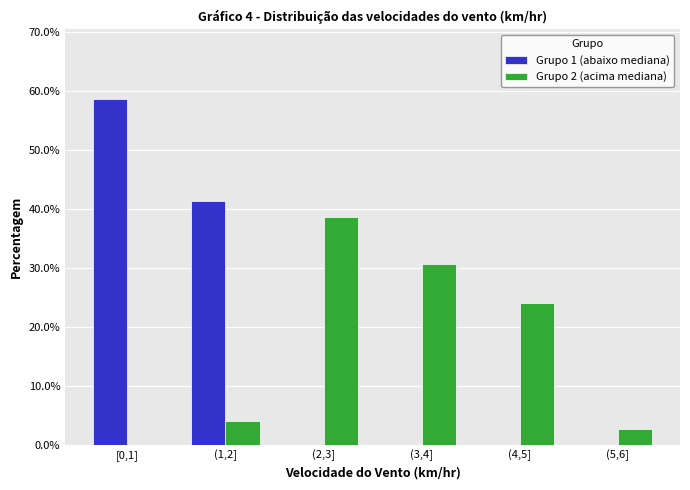

Reading left to right, extract all data points from this chart.

Grupo 1 (abaixo mediana): [0,1]=58.7	(1,2]=41.3	(2,3]=0.0	(3,4]=0.0	(4,5]=0.0	(5,6]=0.0
Grupo 2 (acima mediana): [0,1]=0.0	(1,2]=4.0	(2,3]=38.7	(3,4]=30.7	(4,5]=24.0	(5,6]=2.7